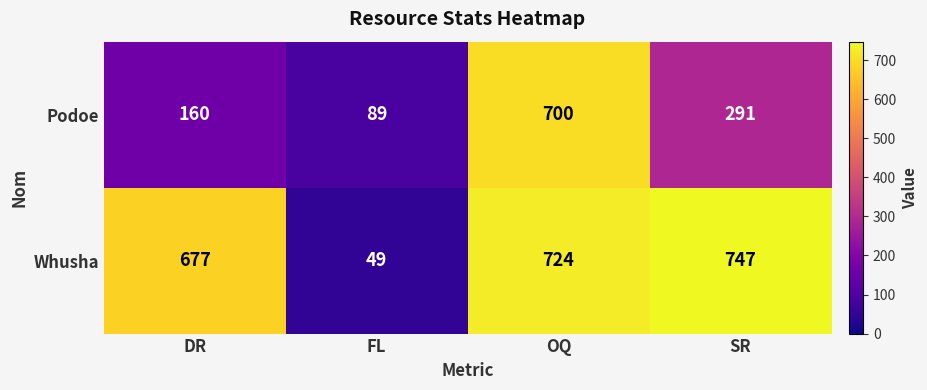

How many Podoe values are between 160 and 700?

3